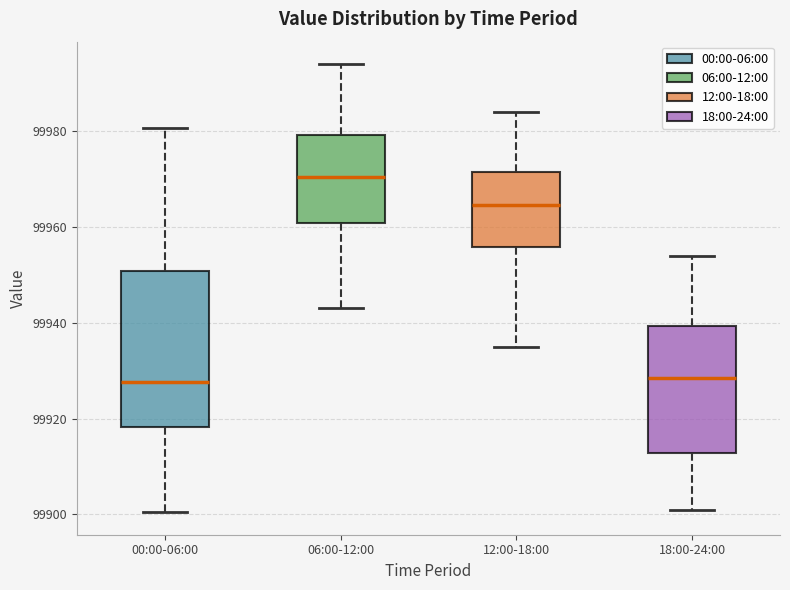

Reading left to right, read every box against the y-axis: the position of its median line, the range the box covers, and the ends of its whiskers. The values are not printed on the chart, so give them approximately, as read against the axis.

00:00-06:00: median 99928, box 99918 to 99950, whiskers 99900 to 99980
06:00-12:00: median 99970, box 99960 to 99980, whiskers 99944 to 99994
12:00-18:00: median 99964, box 99956 to 99972, whiskers 99936 to 99984
18:00-24:00: median 99928, box 99912 to 99940, whiskers 99902 to 99954